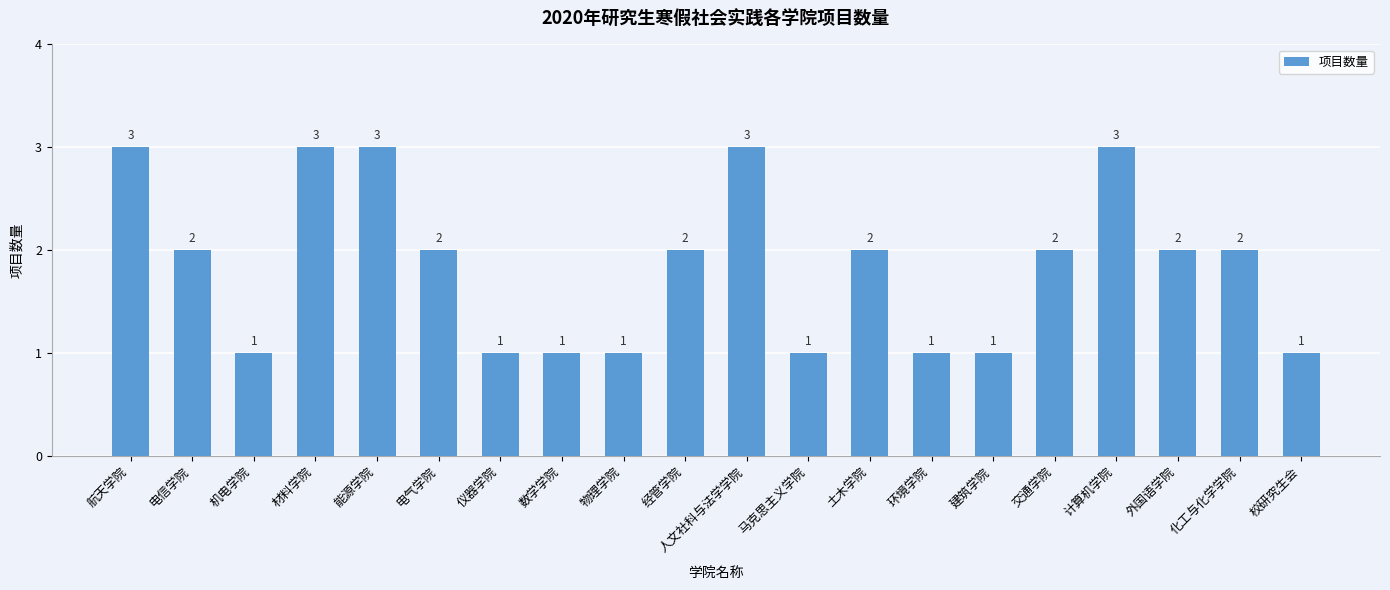

What is the label of the 2nd bar from the left?

电信学院